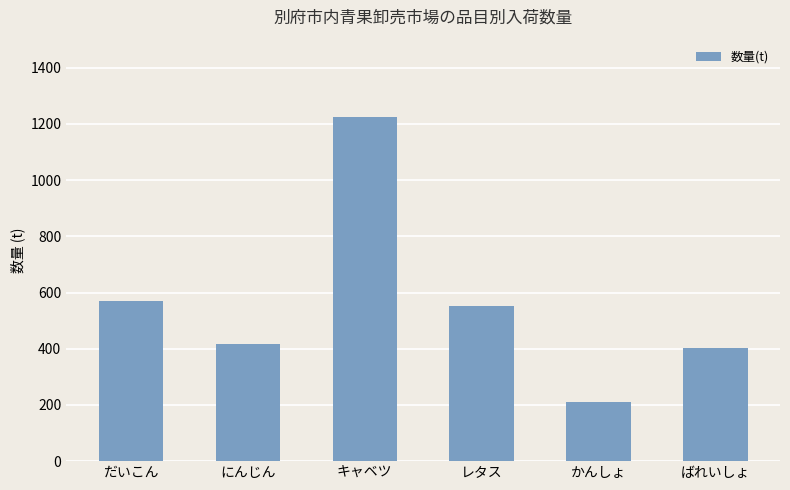

What is the ratio of the value at キャベツ to the value at ばれいしょ?

3.0